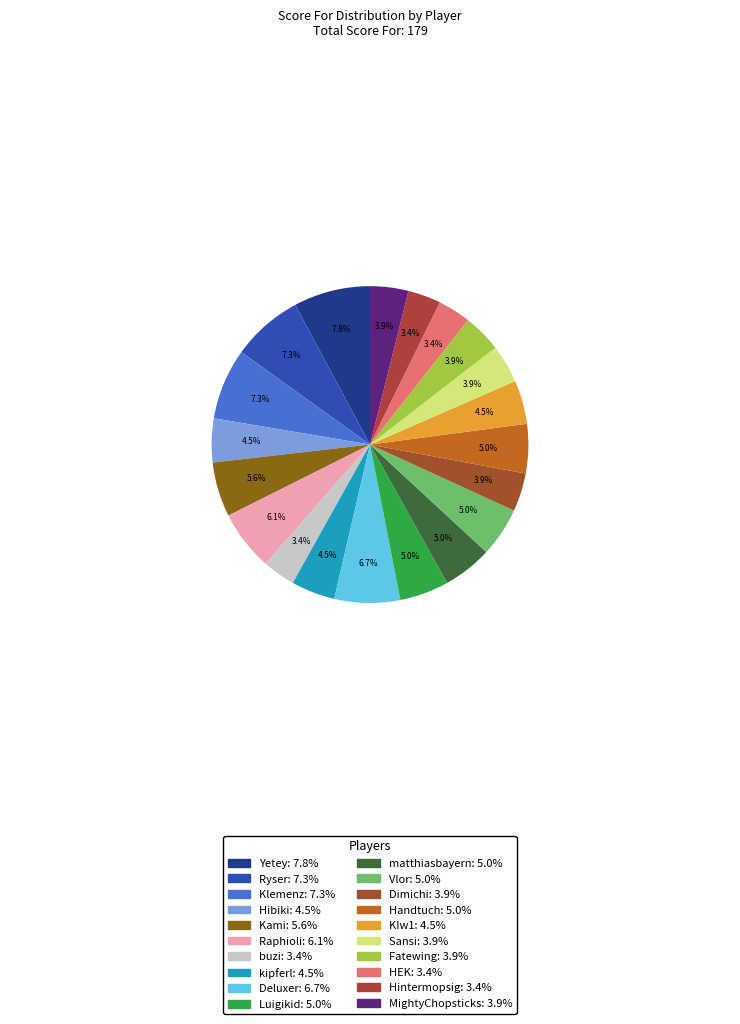

To the nearest percent, what percentage of the pie is Raphioli?

6%